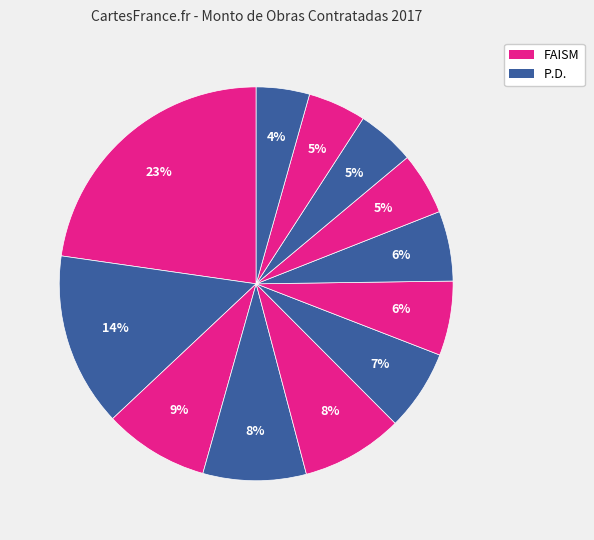

How many segments does this pie chart have?

12